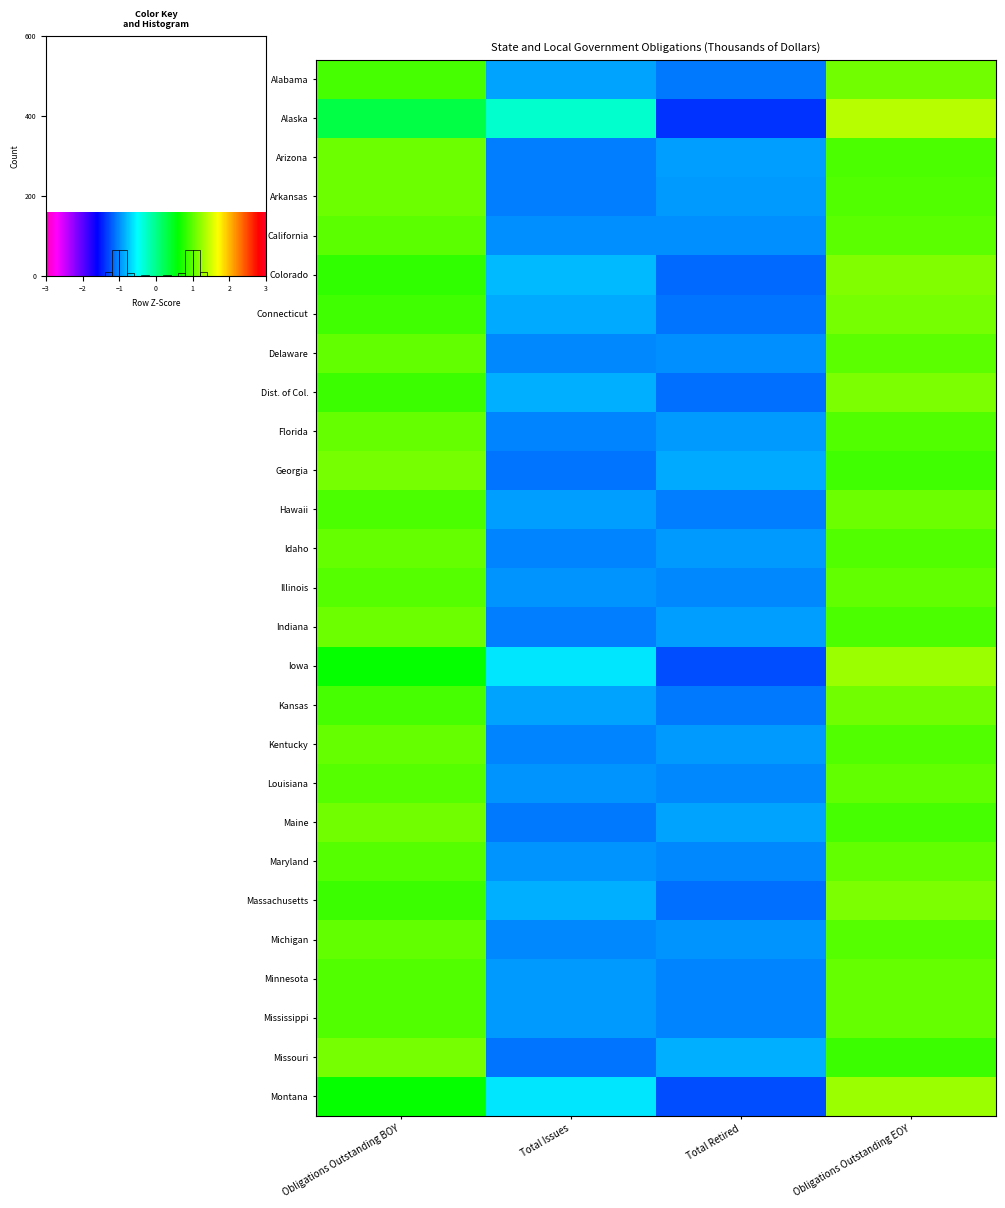

Reading left to right, list all the values displayed in this chart.

Alabama: 0.9	-0.9	-1.1	1.1
Alaska: 0.3	-0.3	-1.4	1.4
Arizona: 1.1	-1.1	-0.9	0.9
Arkansas: 1.1	-1.1	-0.9	0.9
California: 1.0	-1.0	-1.0	1.0
Colorado: 0.8	-0.8	-1.2	1.2
Connecticut: 0.9	-0.9	-1.1	1.1
Delaware: 1.0	-1.0	-1.0	1.0
Dist. of Col.: 0.9	-0.9	-1.1	1.1
Florida: 1.1	-1.1	-0.9	0.9
Georgia: 1.1	-1.1	-0.9	0.9
Hawaii: 0.9	-0.9	-1.1	1.1
Idaho: 1.1	-1.1	-0.9	0.9
Illinois: 1.0	-1.0	-1.0	1.0
Indiana: 1.1	-1.1	-0.9	0.9
Iowa: 0.6	-0.6	-1.3	1.3
Kansas: 0.9	-0.9	-1.1	1.1
Kentucky: 1.0	-1.0	-1.0	1.0
Louisiana: 1.0	-1.0	-1.0	1.0
Maine: 1.1	-1.1	-0.9	0.9
Maryland: 1.0	-1.0	-1.0	1.0
Massachusetts: 0.8	-0.8	-1.1	1.1
Michigan: 1.0	-1.0	-1.0	1.0
Minnesota: 1.0	-1.0	-1.0	1.0
Mississippi: 0.9	-0.9	-1.0	1.0
Missouri: 1.1	-1.1	-0.9	0.9
Montana: 0.6	-0.6	-1.3	1.3